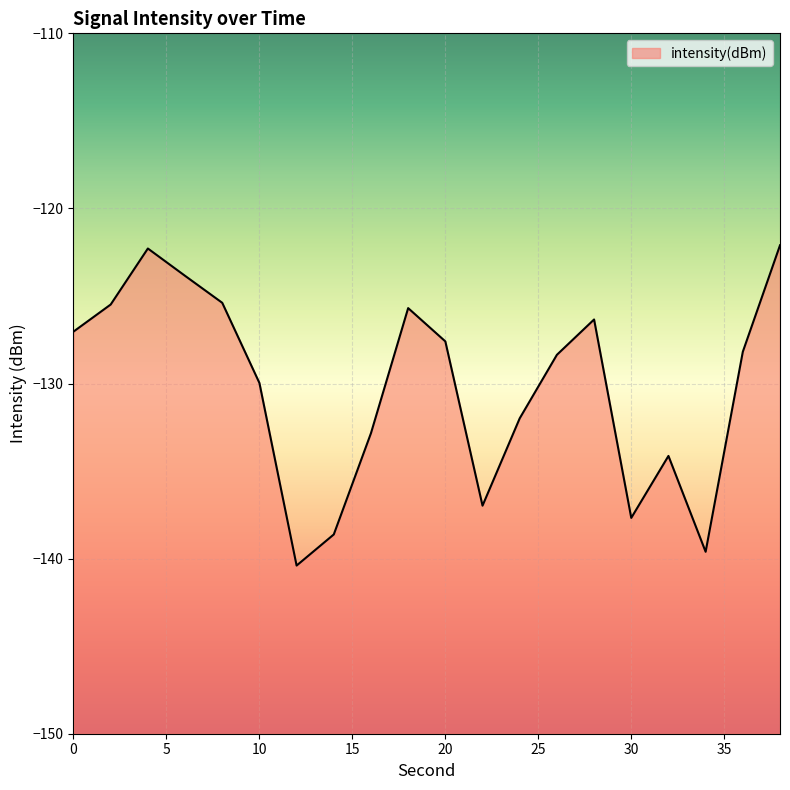

How many lines are shown in the chart?

1